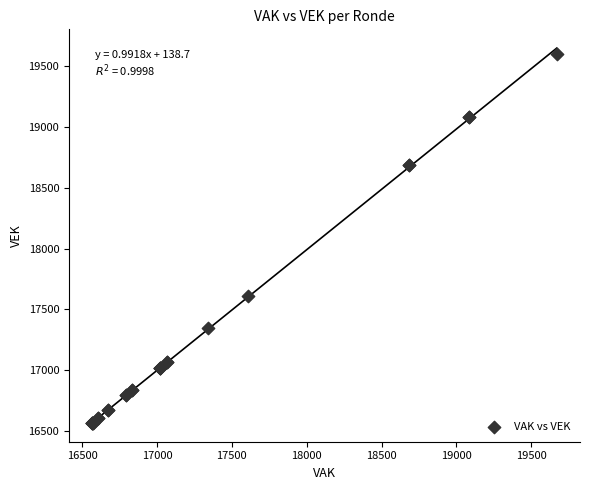

What Y value in the scatter plot is closest to 18081?

17609